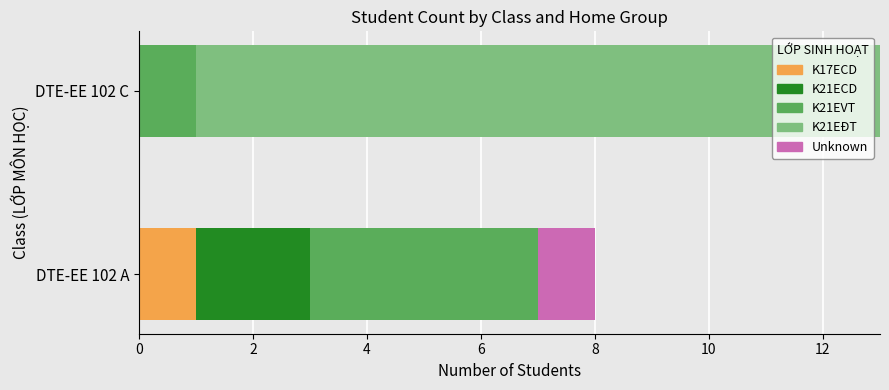

The K17ECD series shows 2 at DTE-EE 102 A. True or false?

False